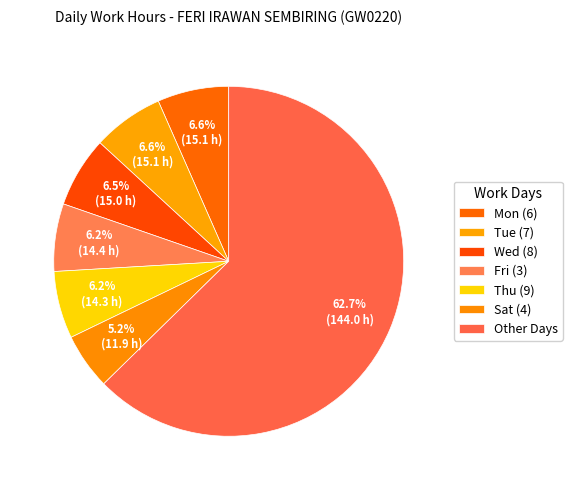

To the nearest percent, what percentage of the pie is Mon (6)?

7%